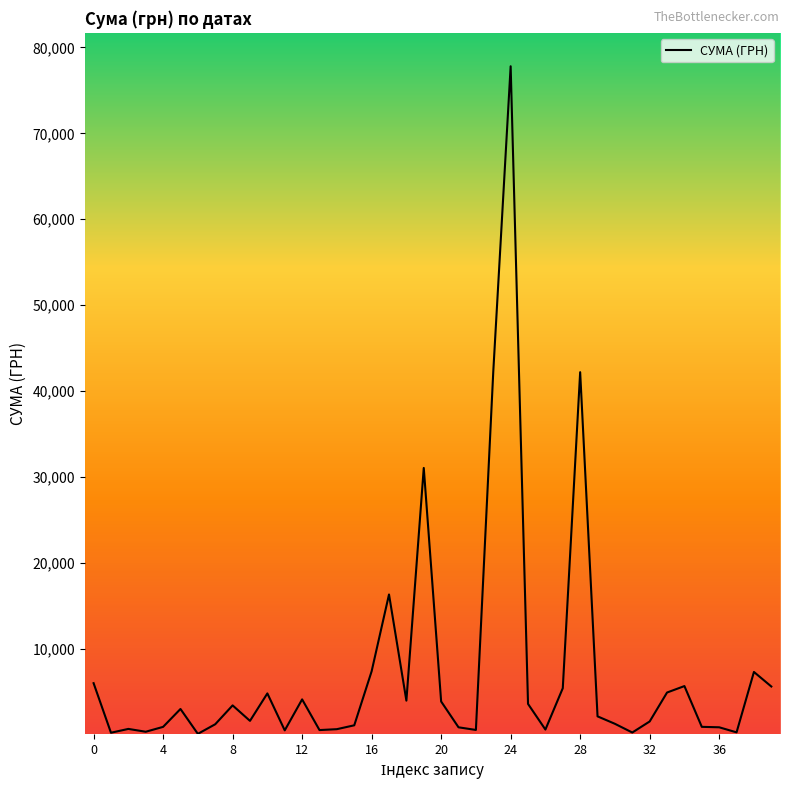

What is the greatest value displayed?

77813.3